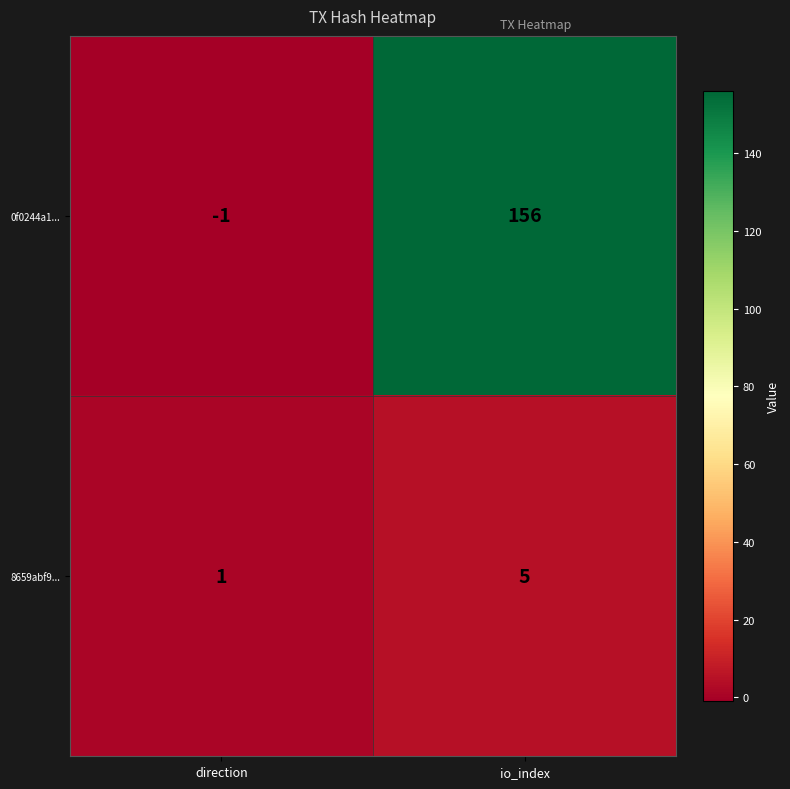

The 8659abf9... series shows 7 at io_index. True or false?

False